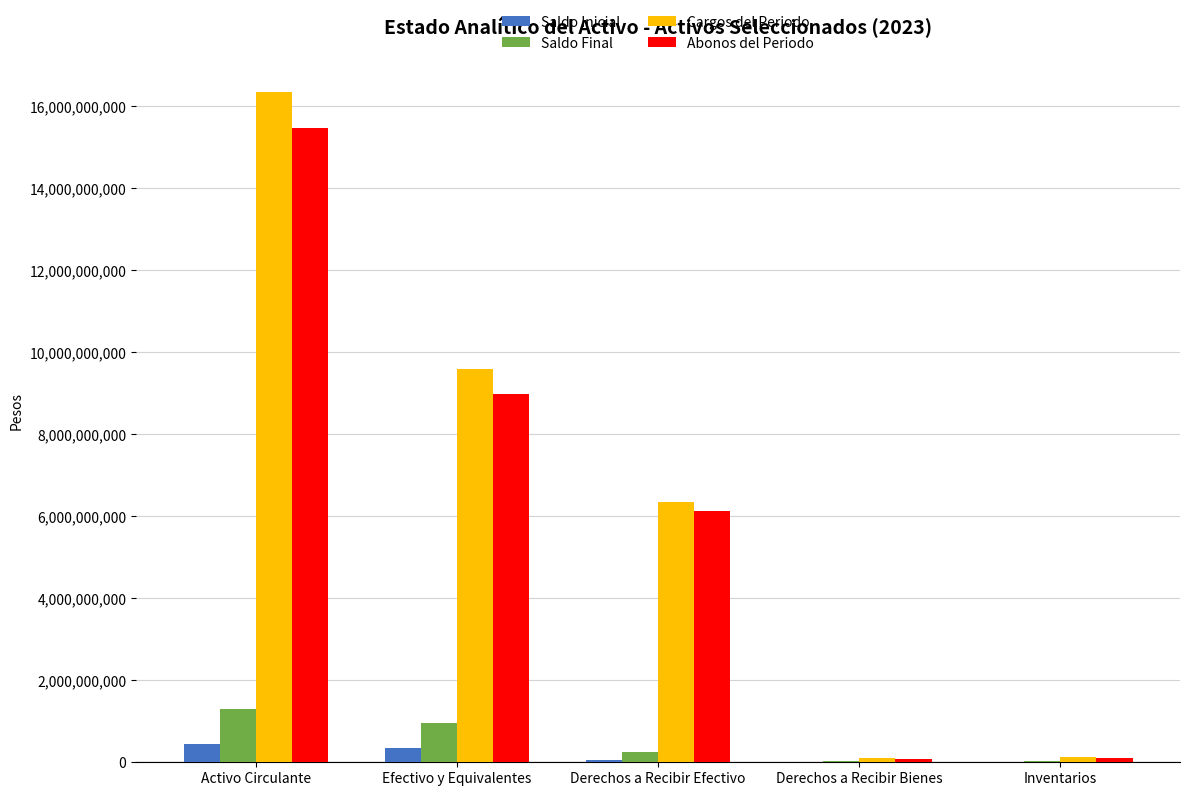

What is the difference between the Saldo Final values at Efectivo y Equivalentes and Activo Circulante?

337620570.4